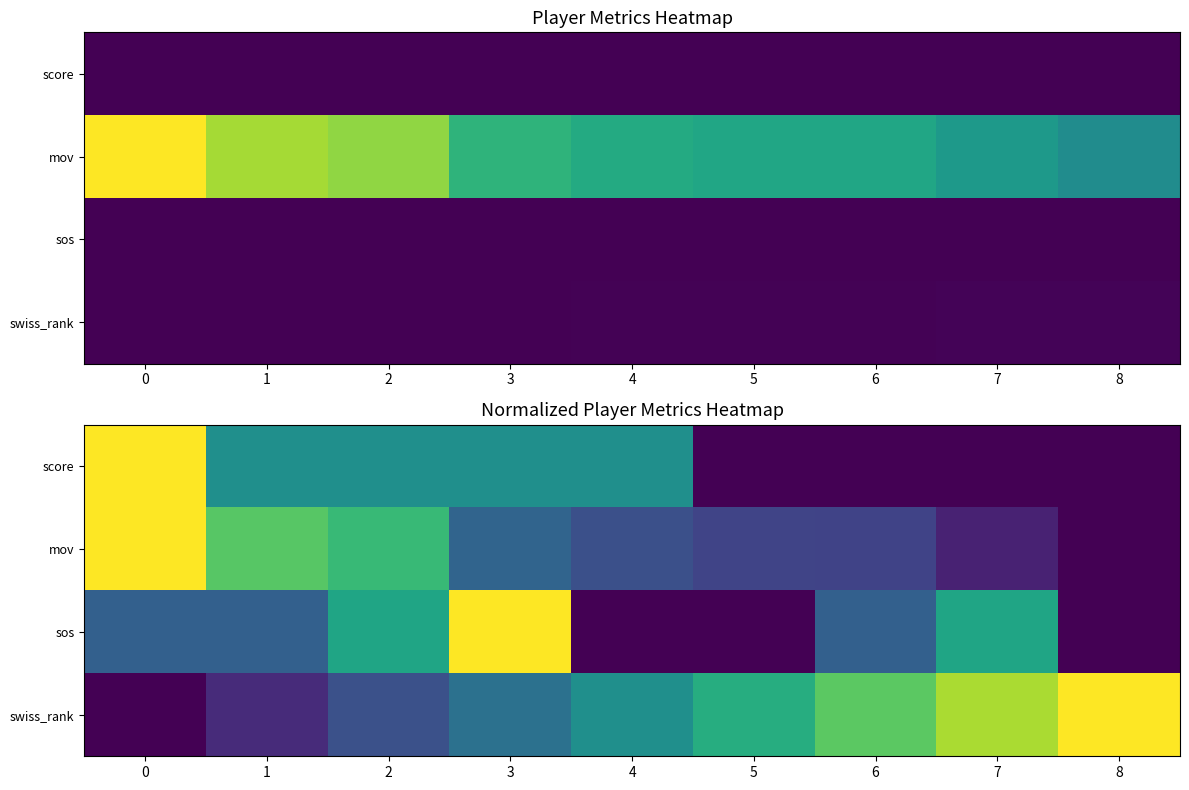

At how many categories does at least one series exceed 0?

9